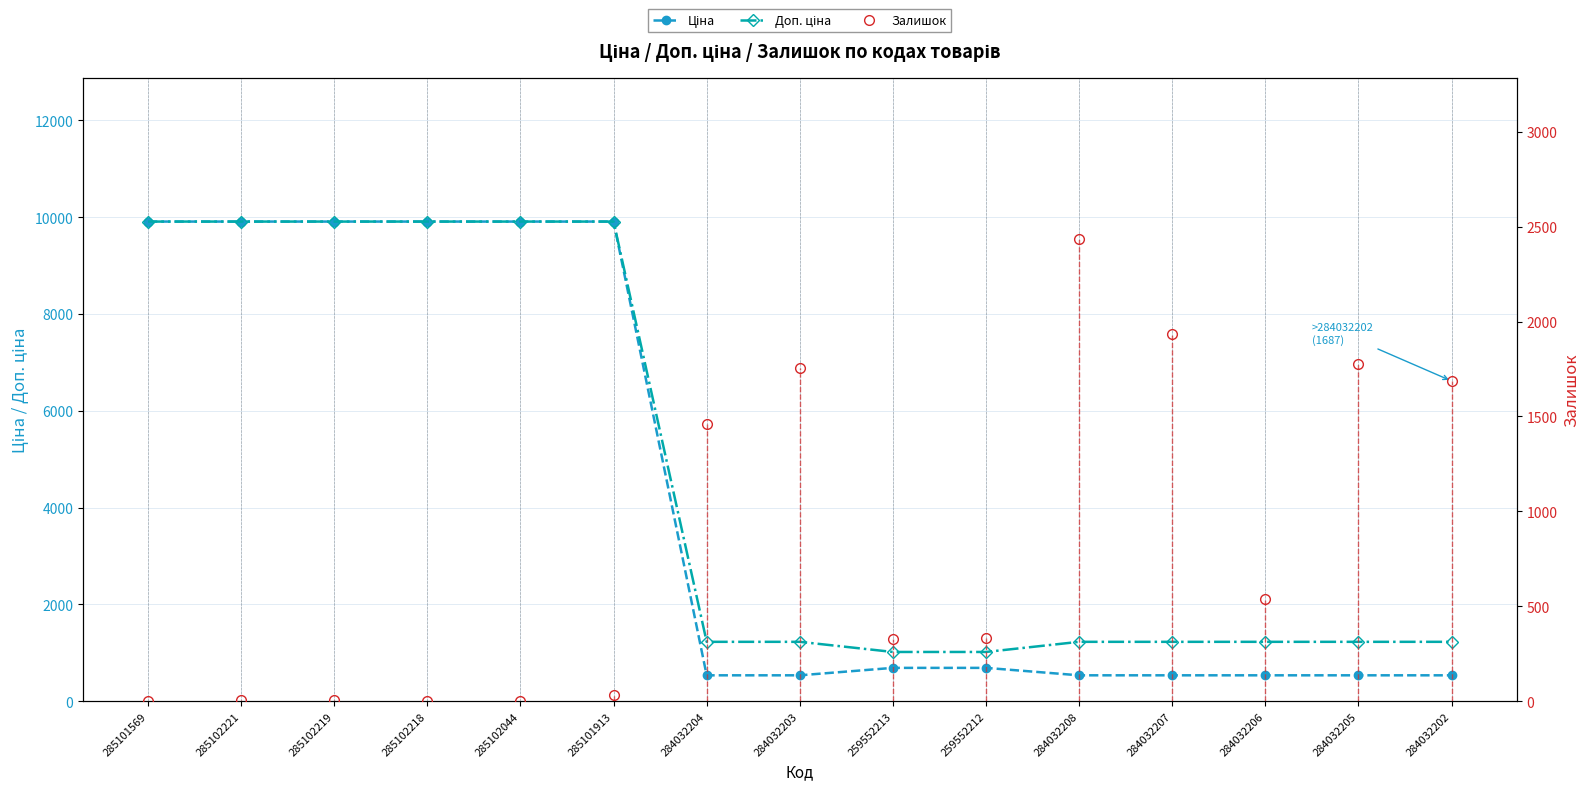

What is the difference between the highest and lowest values at 259552213?

687.8